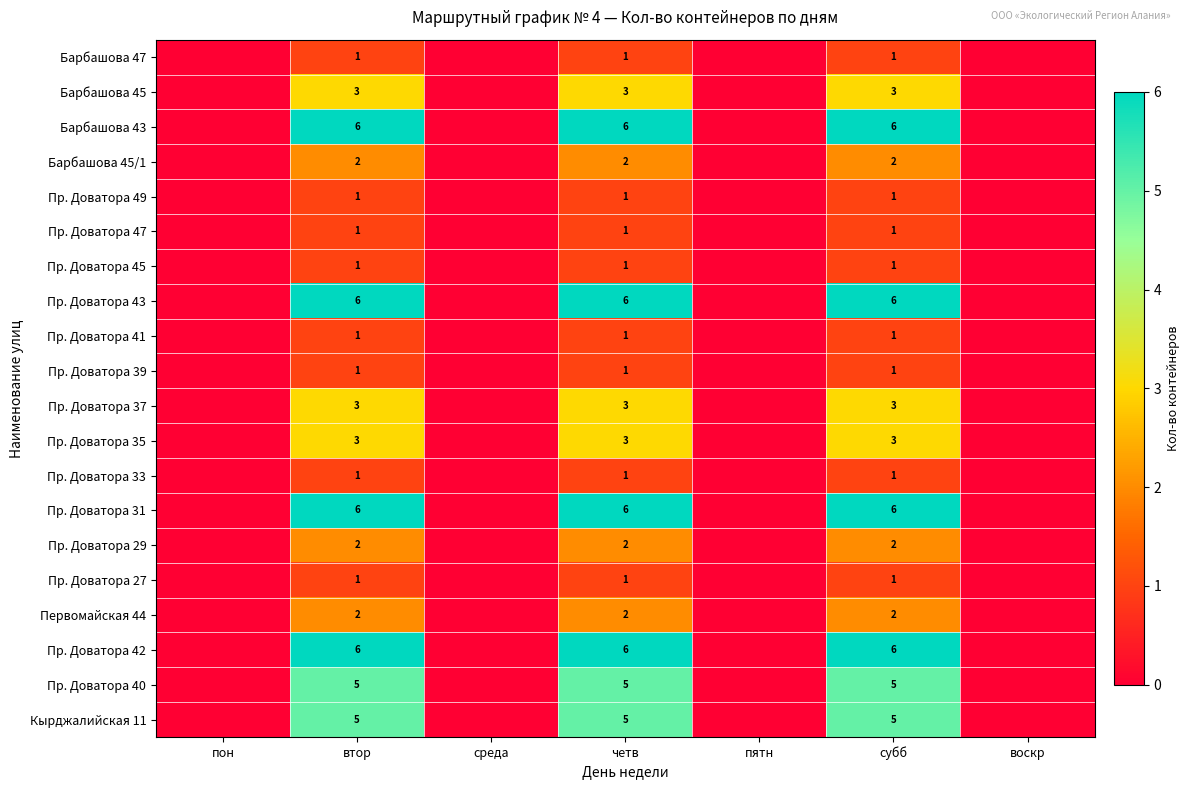

What is the difference between the highest and lowest values at втор?

5